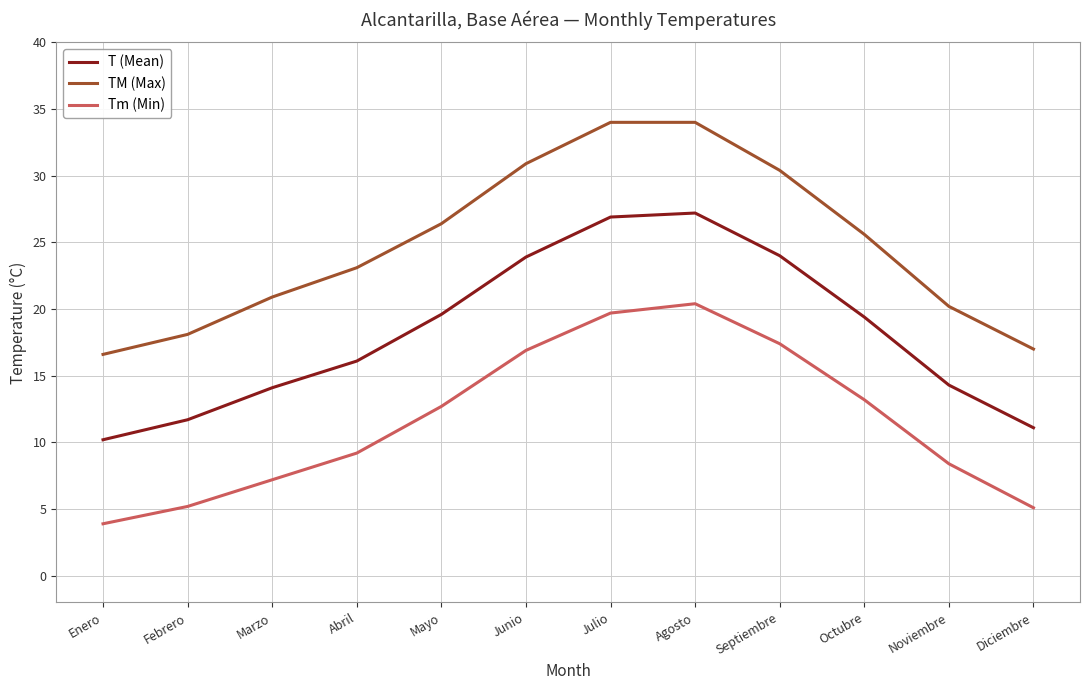

Where is the first local maximum for Tm (Min)?

Agosto